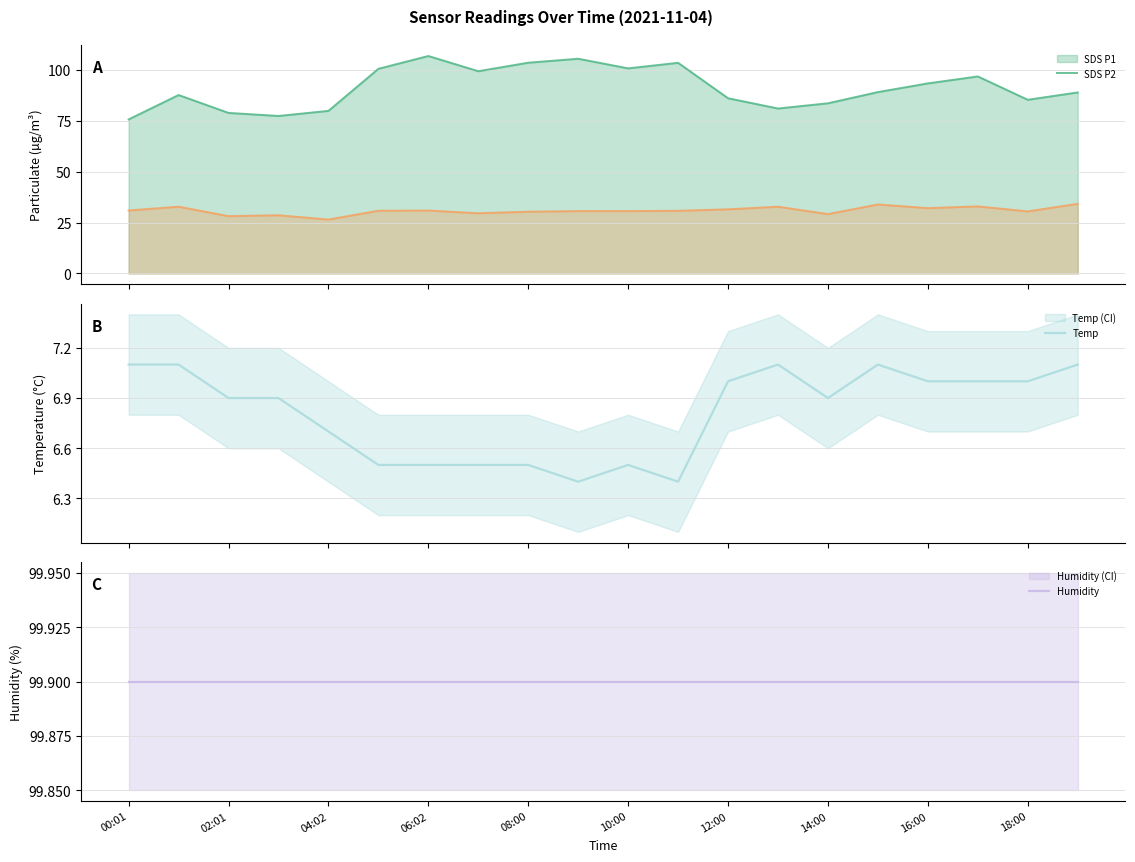

In Temp, how many points are higher than both neighbors (excluding endpoints)?

3